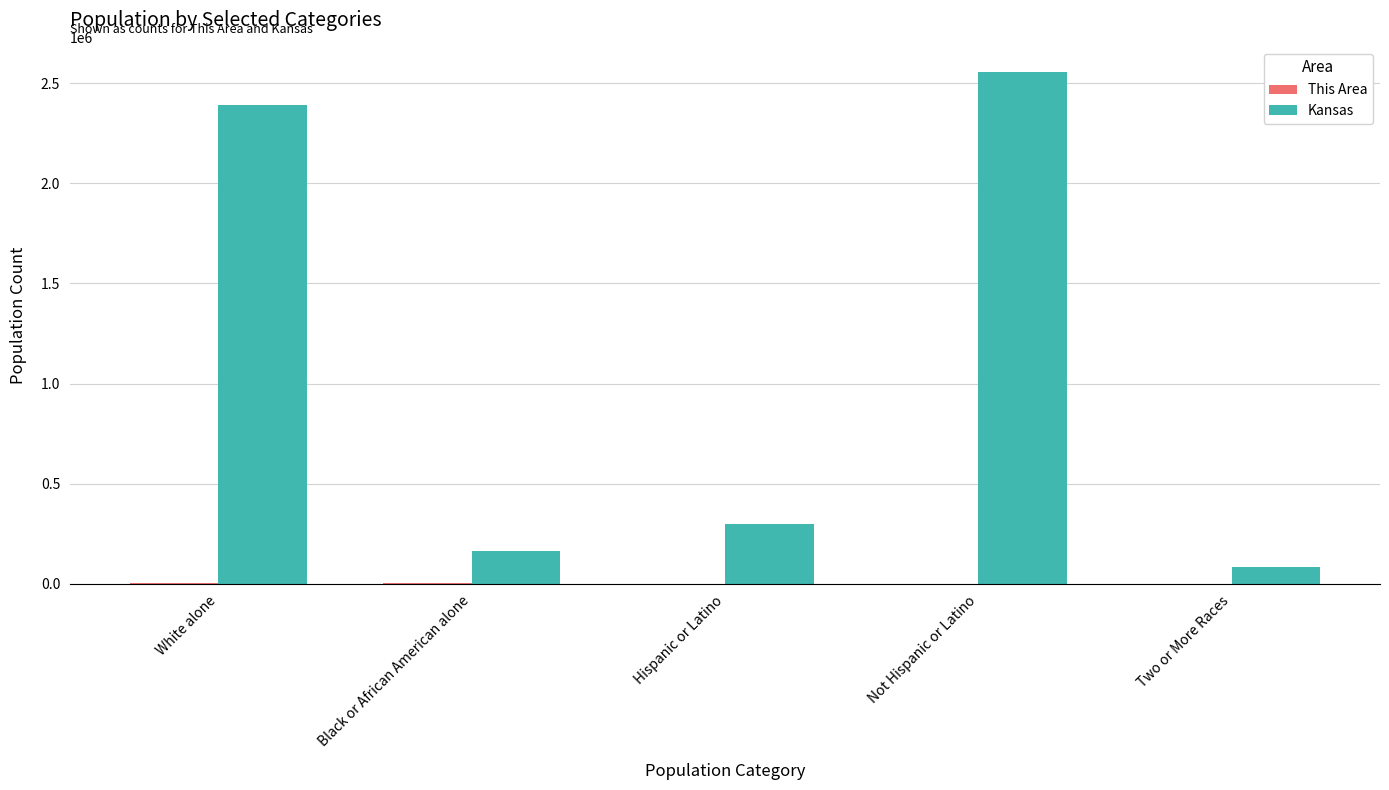

Which series changed the most between Hispanic or Latino and Two or More Races?

Kansas